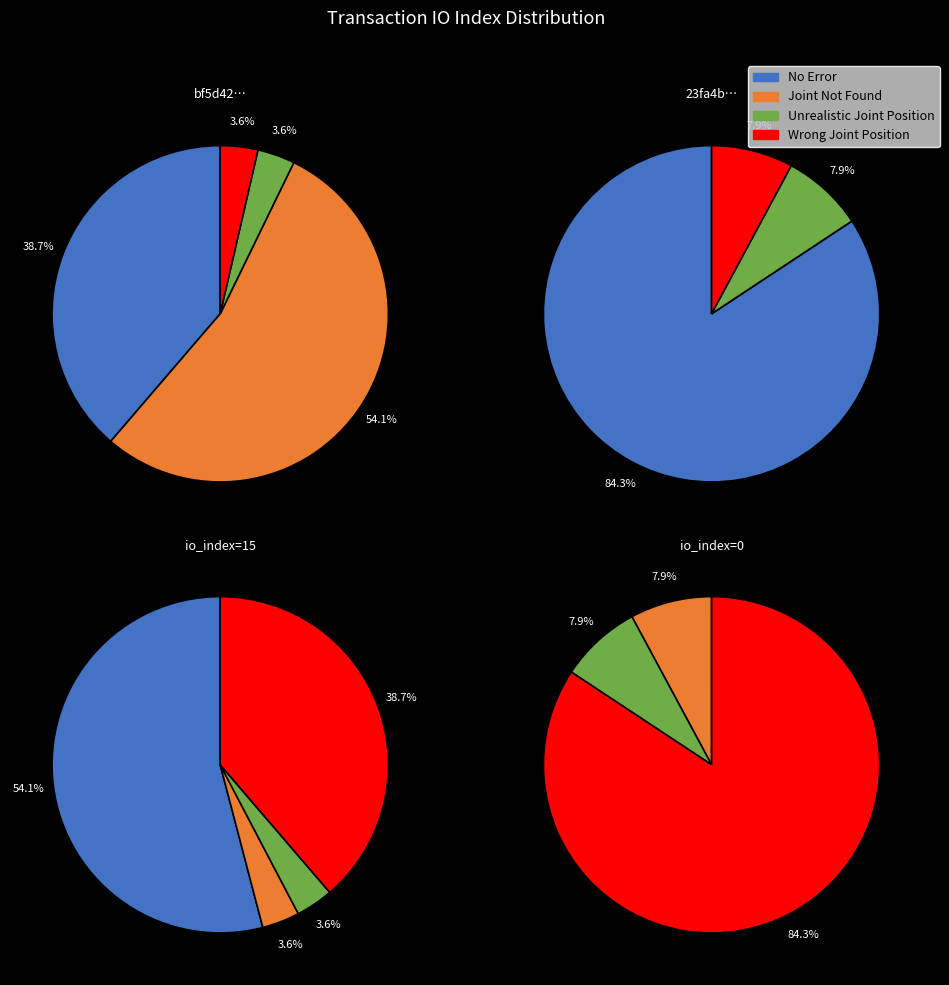

Is the sum of 0 and 1 greater than half?

Yes